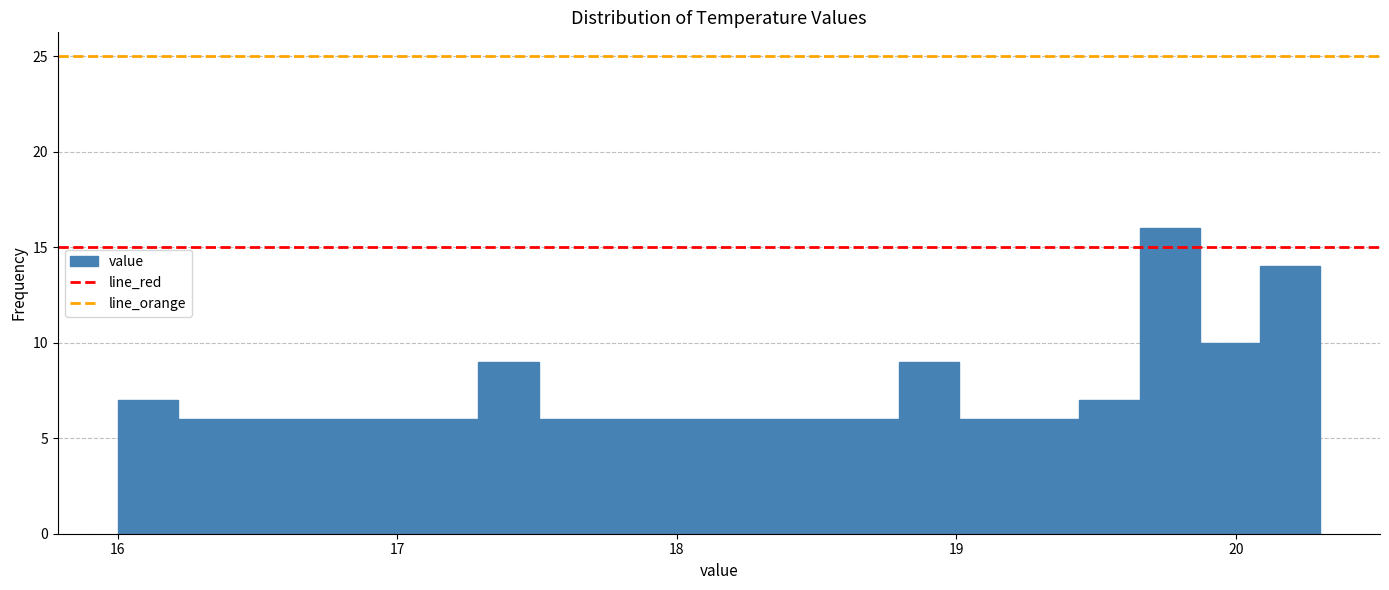

Read against the x-axis, roughly where is the centre of the tallest bar?

19.8